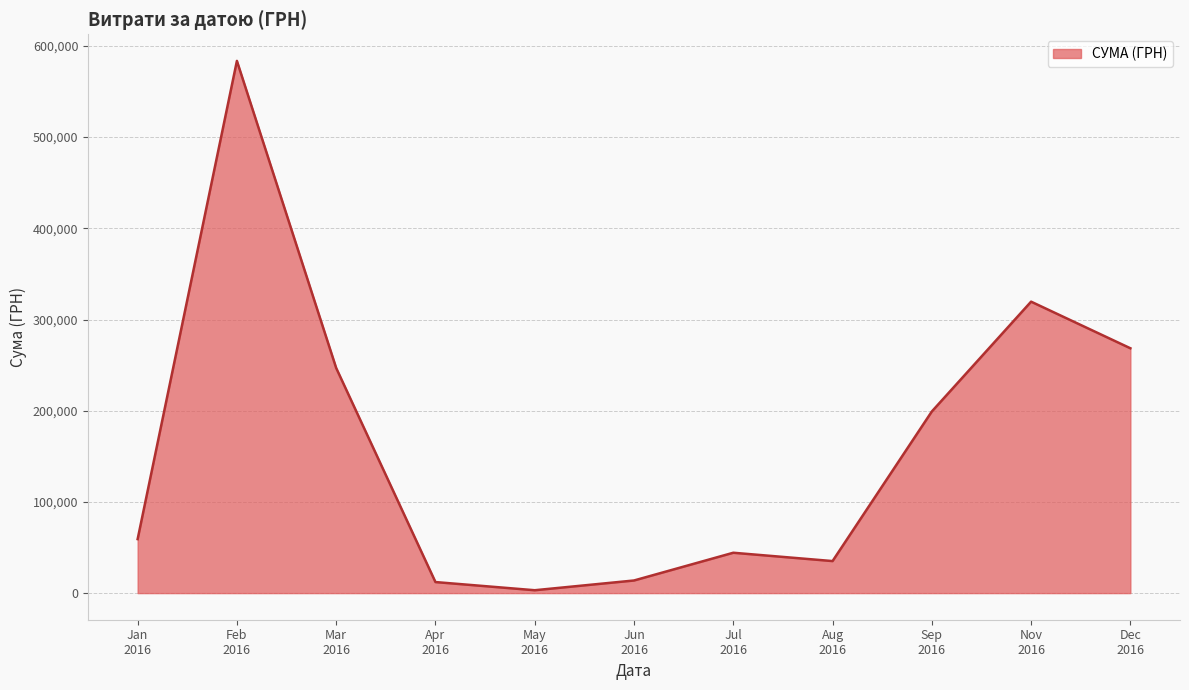

What is the greatest value displayed?

583556.1